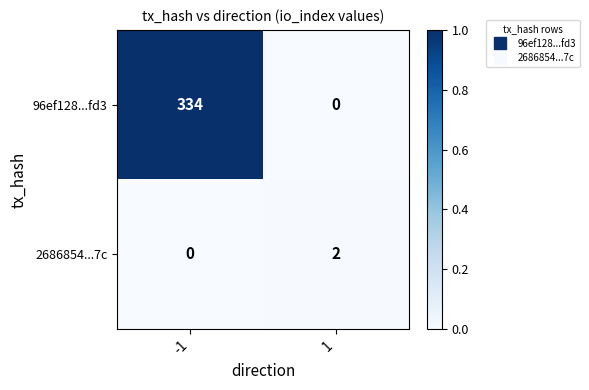

At how many categories does at least one series exceed 0?

2